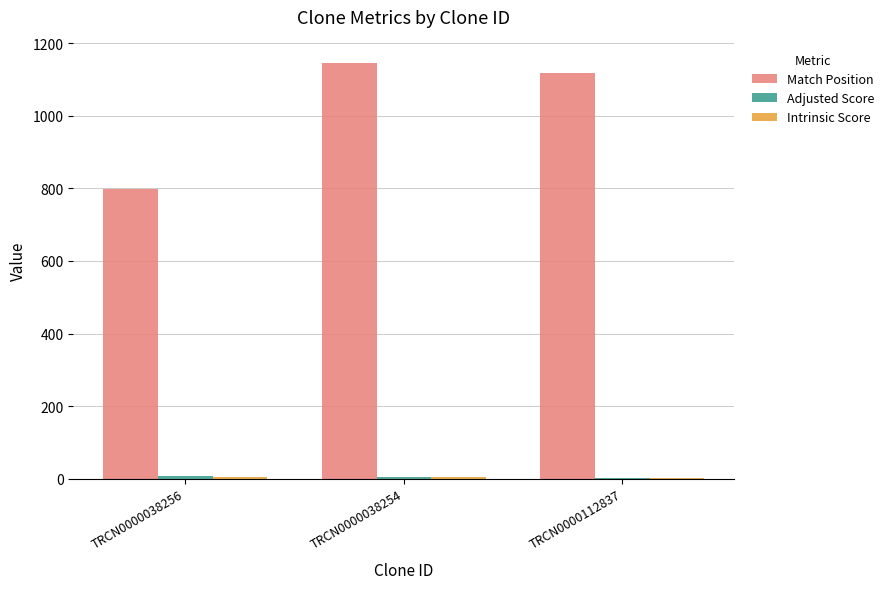

Is it true that Match Position equals 1145.0 at TRCN0000038254?

True